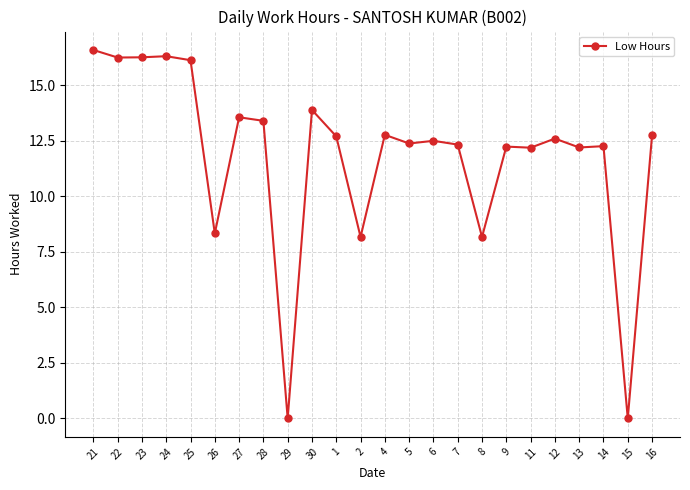

What is the greatest value displayed?

16.6